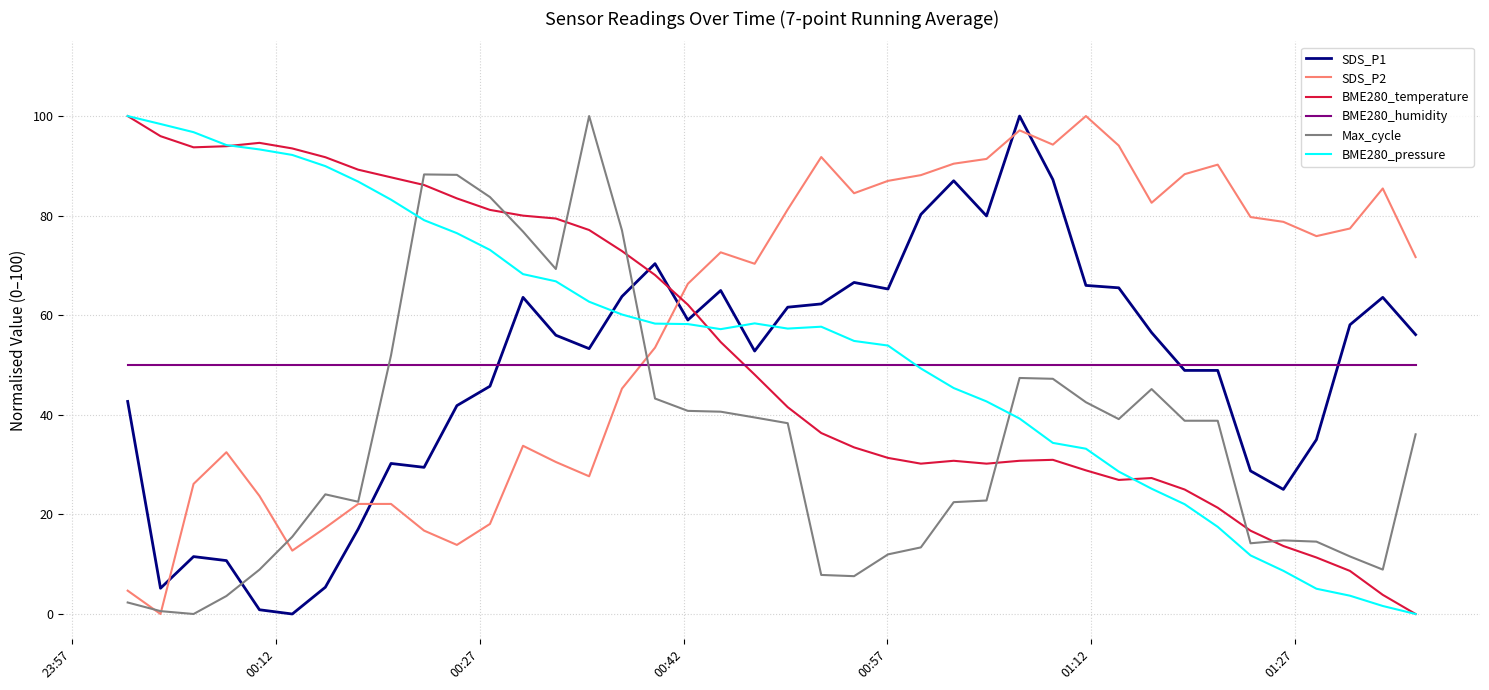

What is the maximum value for SDS_P2?

100.0